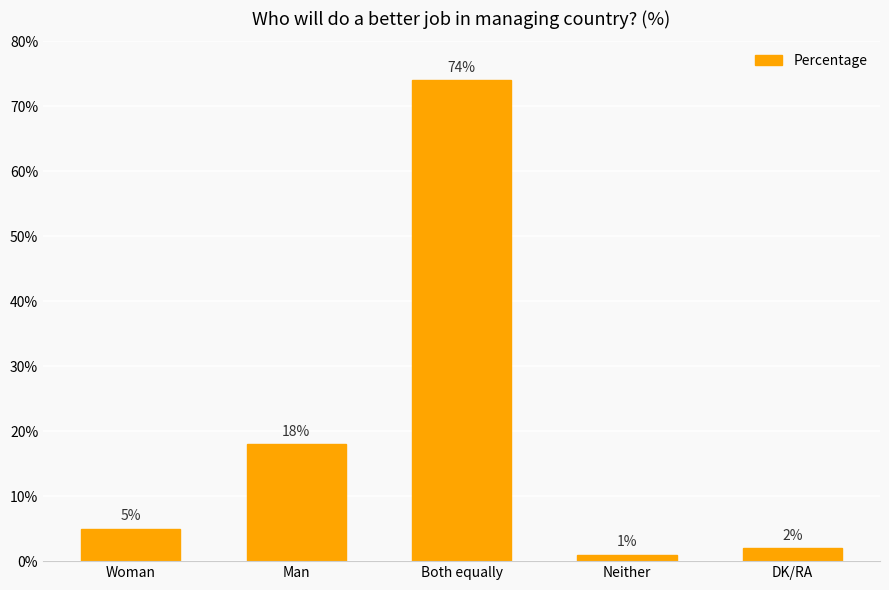

Reading left to right, transcribe all the data shown in this chart.

5	18	74	1	2